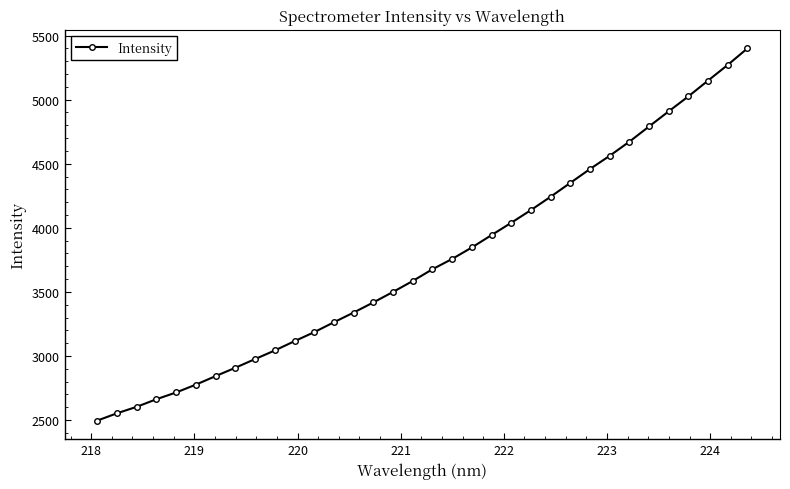

Does the chart display data point markers on the line(s)?

Yes